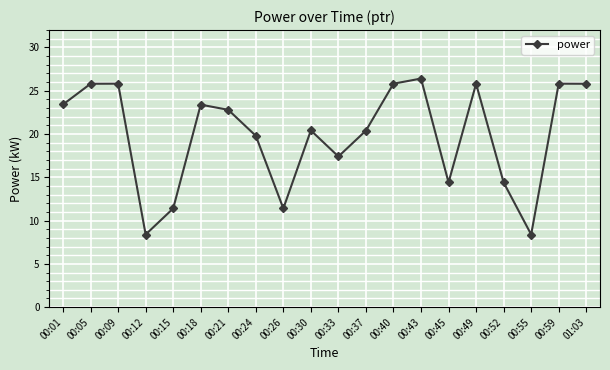

What is the average value?

19.9